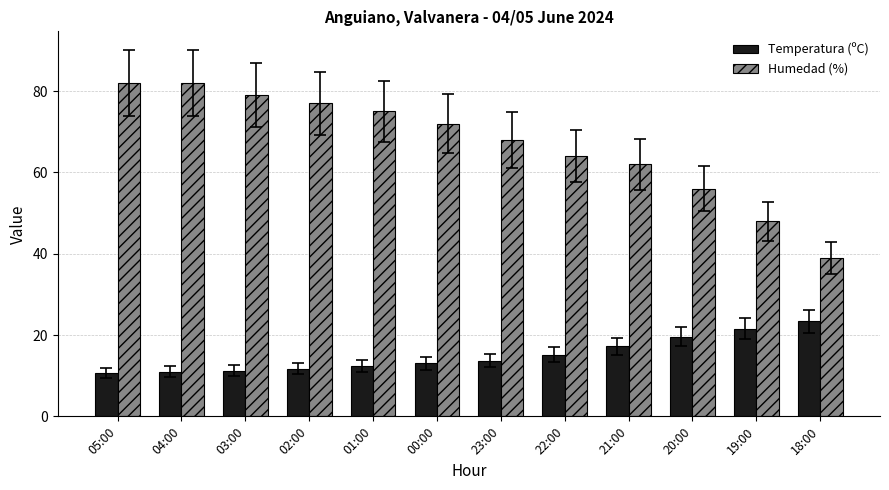

How many data points does each series have?

12